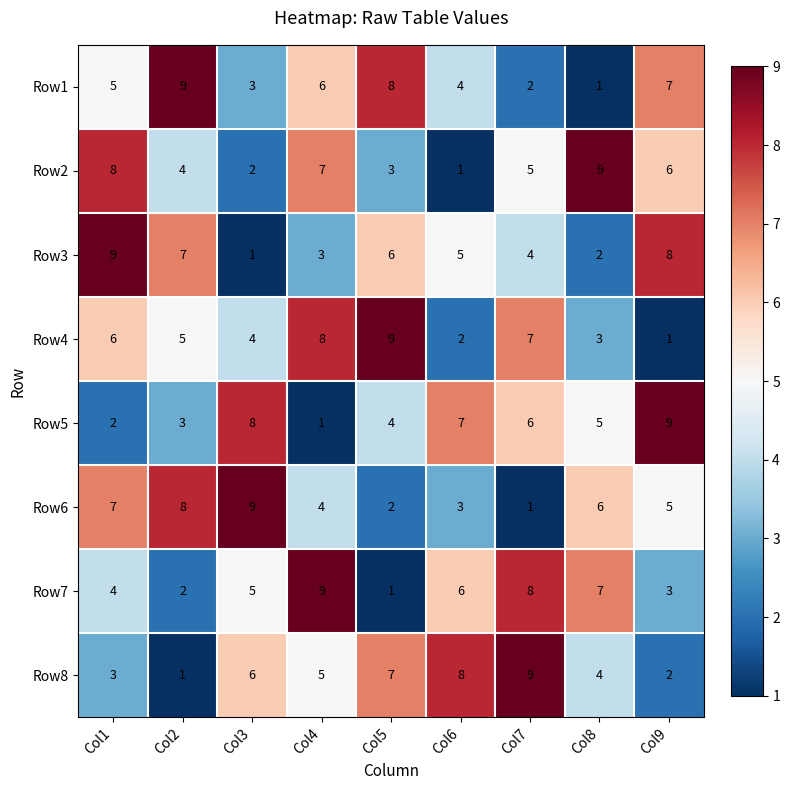

What is the maximum value for Row8?

9